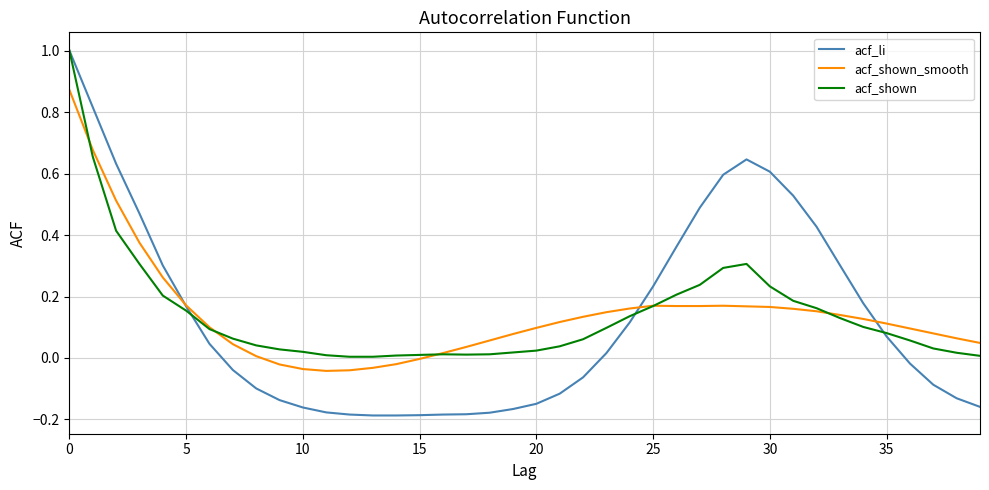

What is the highest value of the acf_shown series?

1.0